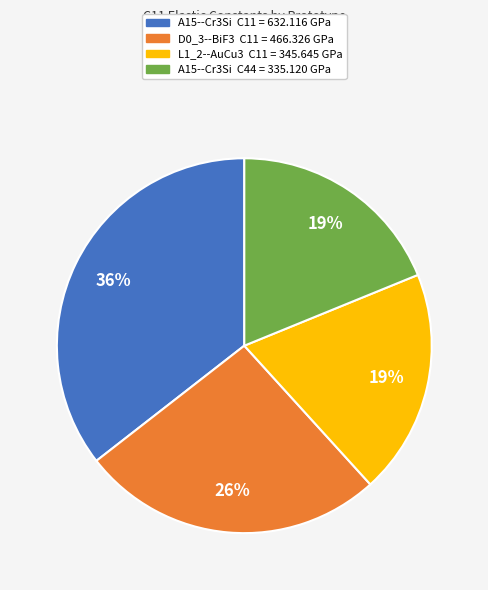

Is there a majority slice in this chart?

No